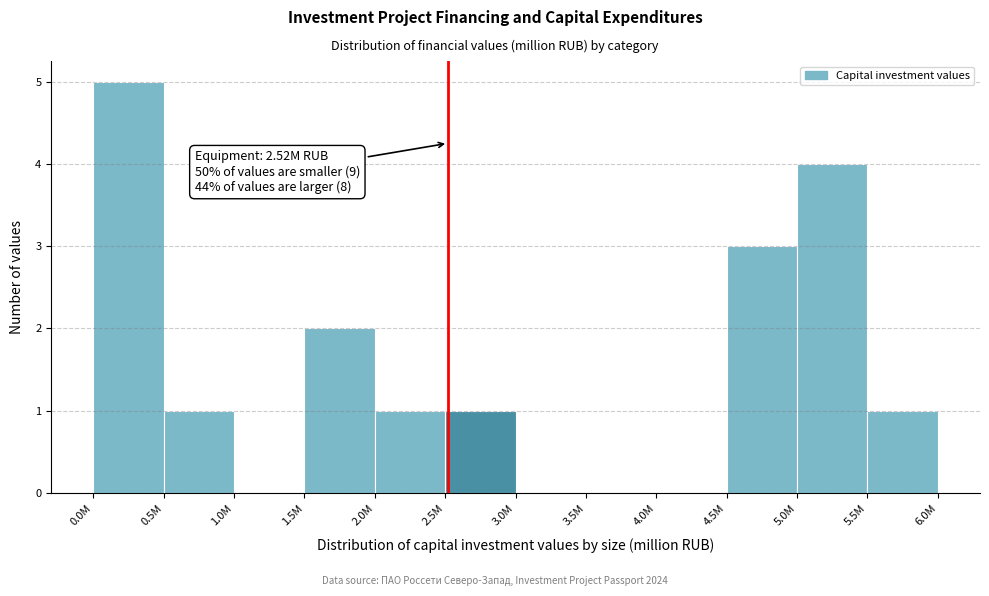

Reading left to right, transcribe all the data shown in this chart.

0.0M=5	0.5M=1	1.0M=0	1.5M=2	2.0M=1	2.5M=1	3.0M=0	3.5M=0	4.0M=0	4.5M=3	5.0M=4	5.5M=1